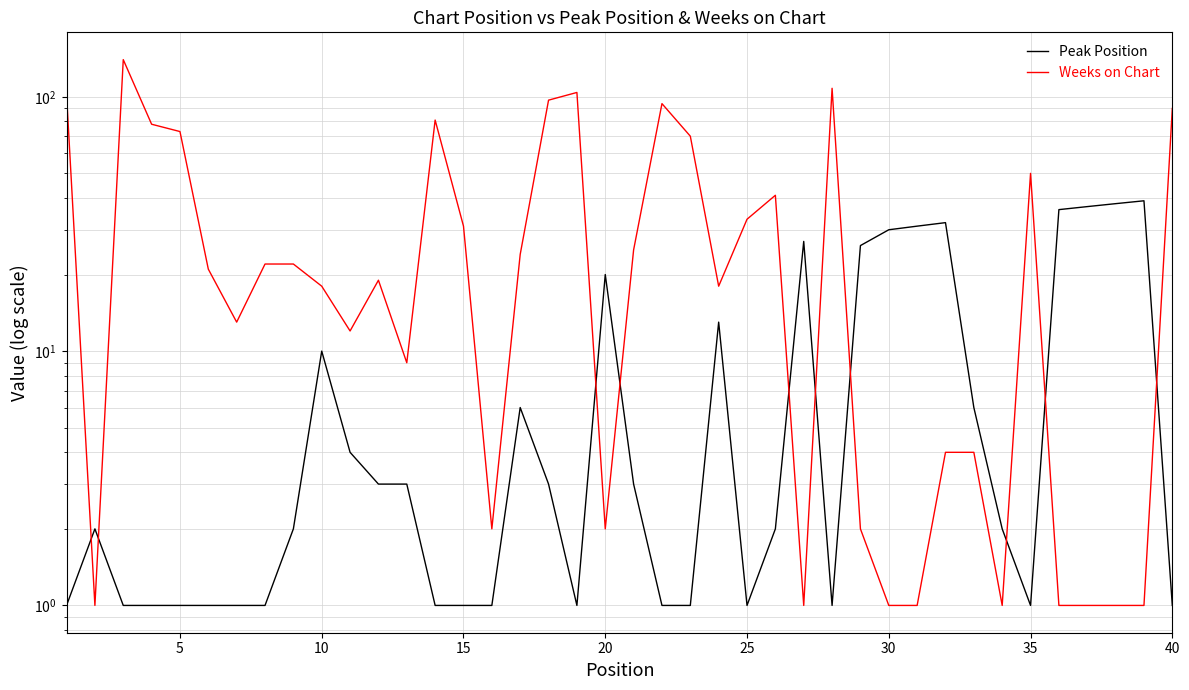

What is the maximum value for Weeks on Chart?

140